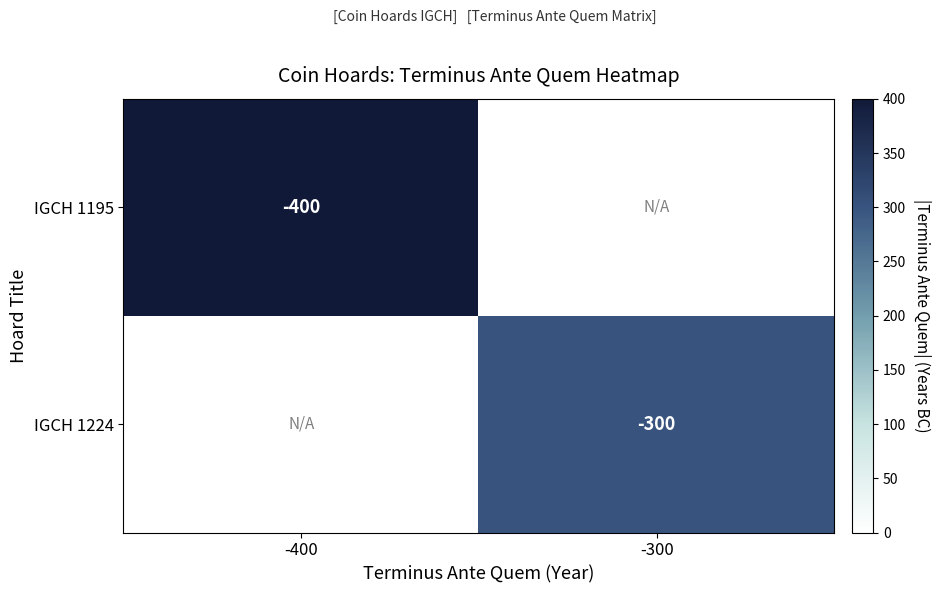

Is the value of IGCH 1224 at -300 greater than the value of IGCH 1195 at -400?

Yes